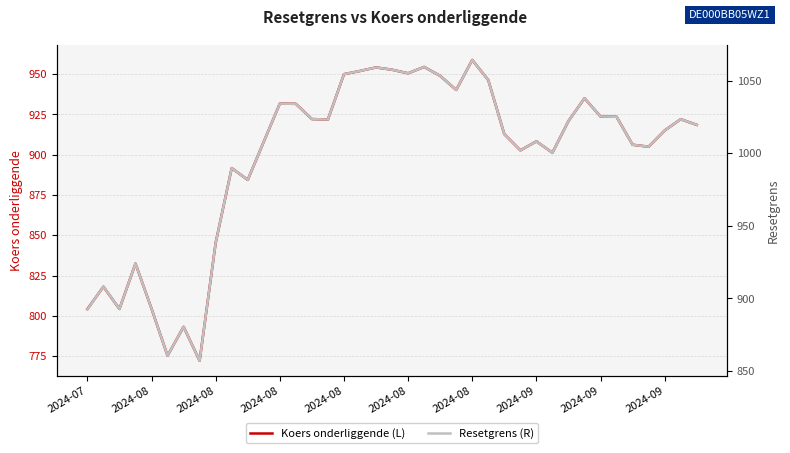

How many lines are shown in the chart?

2